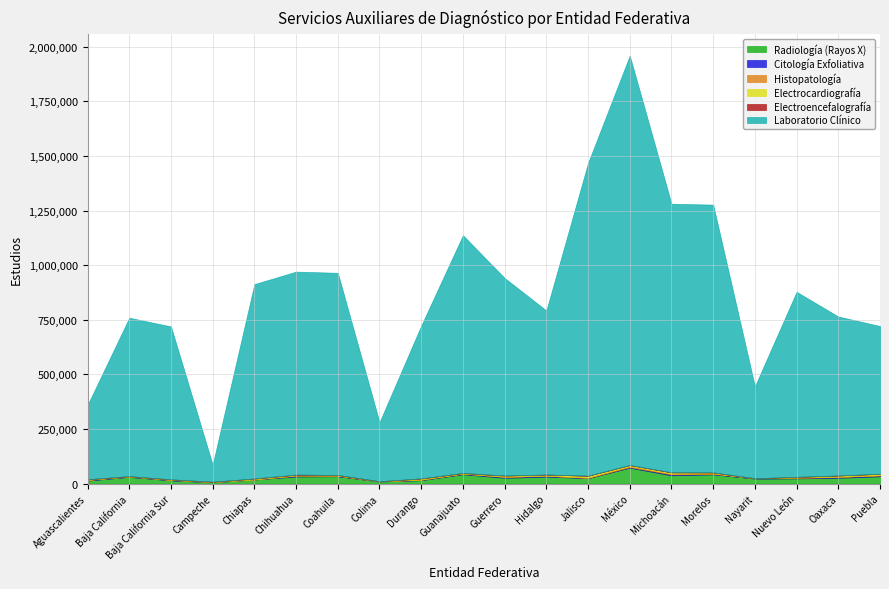

True or false: Histopatología and Radiología (Rayos X) cross at least once.

False